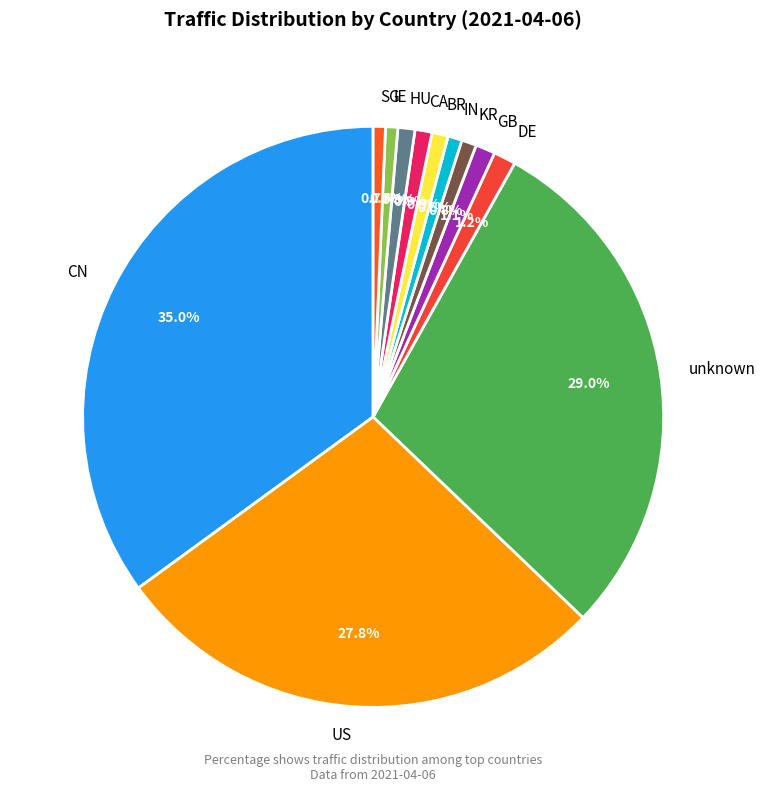

Does any single category account for the majority?

No